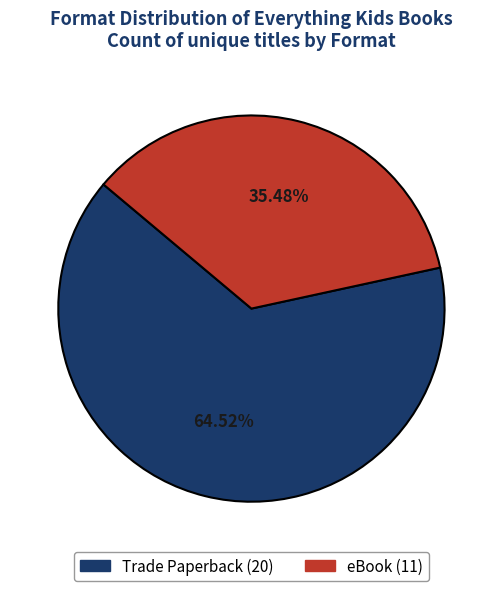

Count the number of slices in the pie.

2